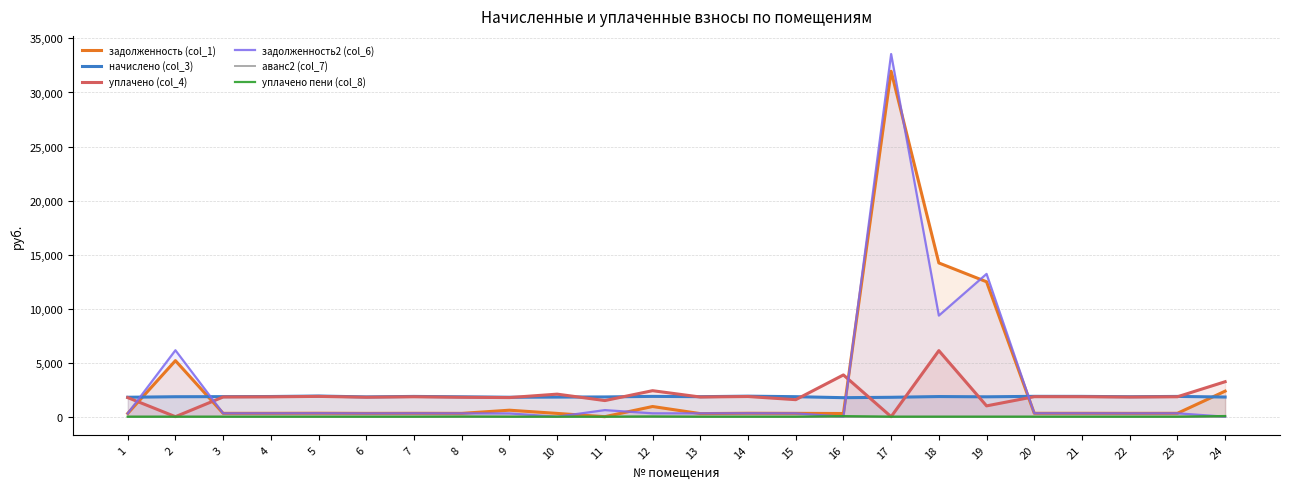

The уплачено пени (col_8) series shows 20.1 at 12. True or false?

True